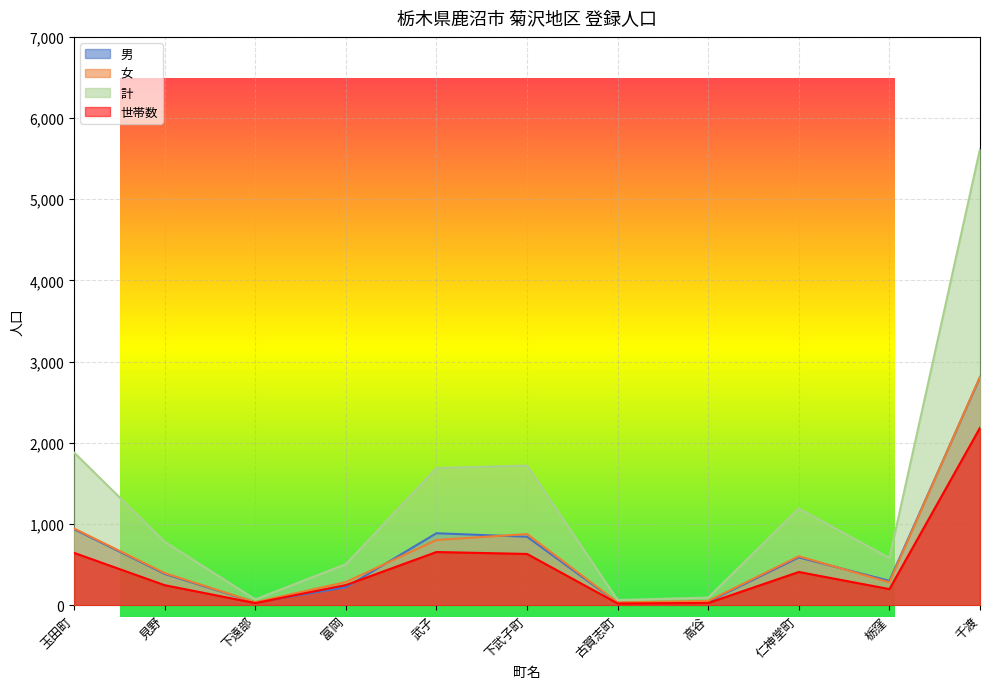

Is it true that 女 equals 476 at 富岡?

False